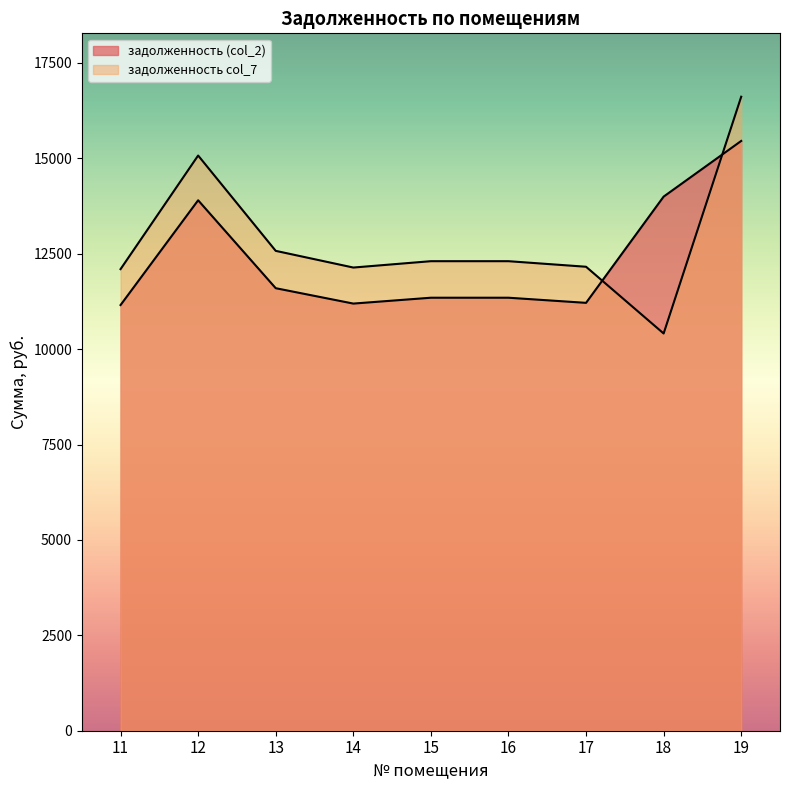

List the labels in order of задолженность (col_2) value, largest first.

19, 18, 12, 13, 15, 16, 17, 14, 11